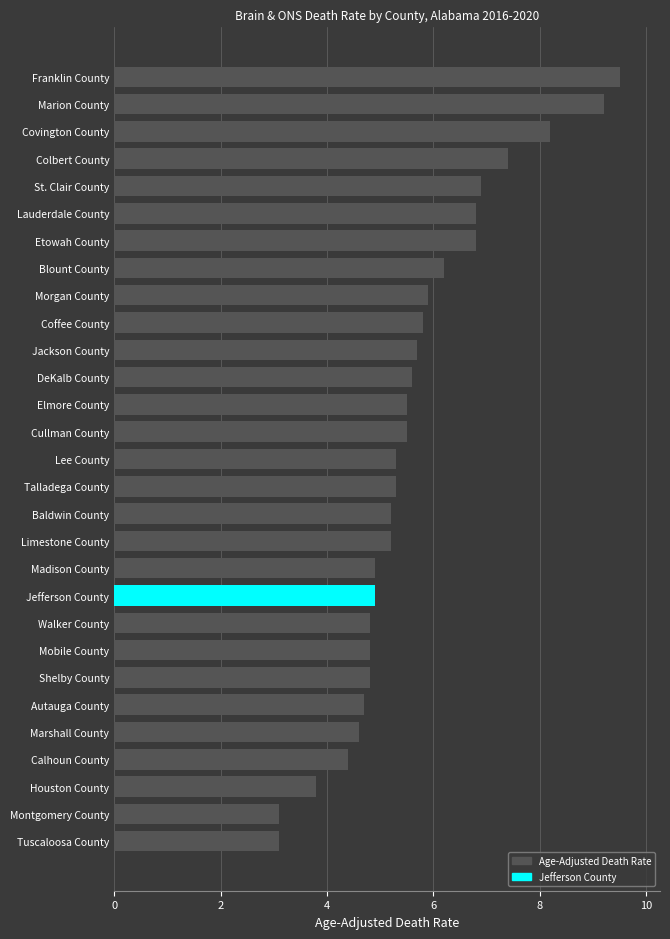

Is it true that the value at Autauga County is 8.3?

False